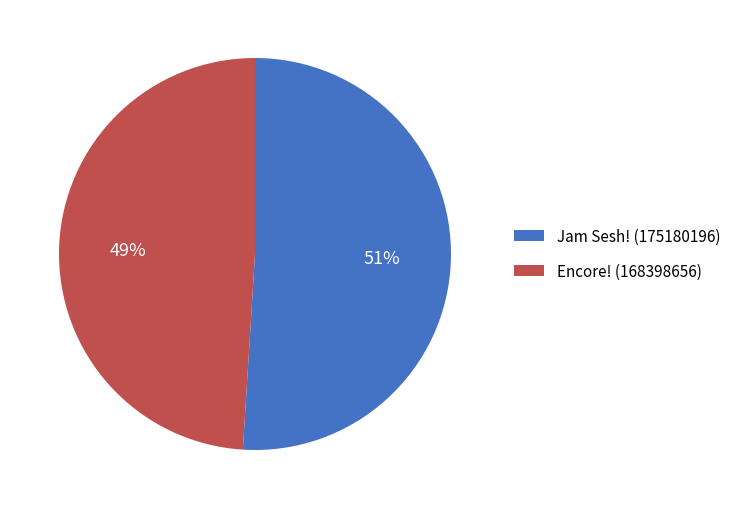

Rank the categories by value from highest to lowest.

Jam Sesh! (175180196), Encore! (168398656)